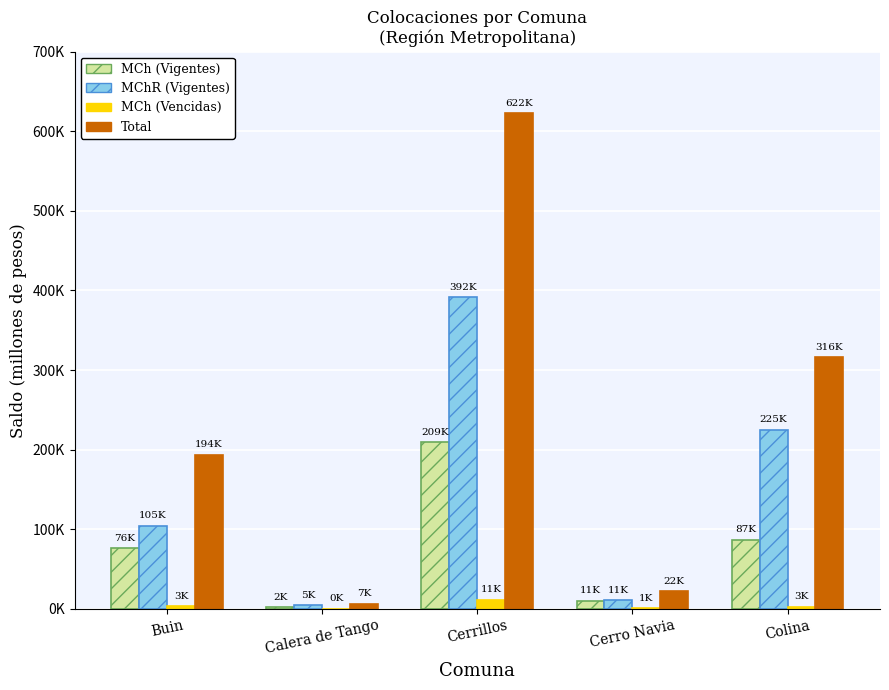

What is the difference between the highest and lowest values at Colina?

313400.8